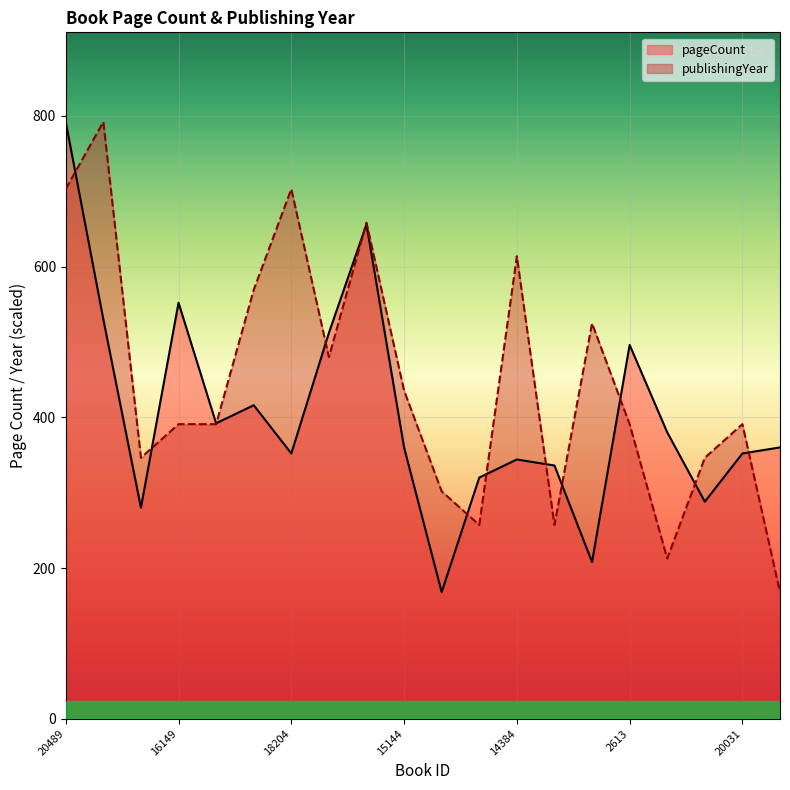

True or false: pageCount and publishingYear cross at least once.

True